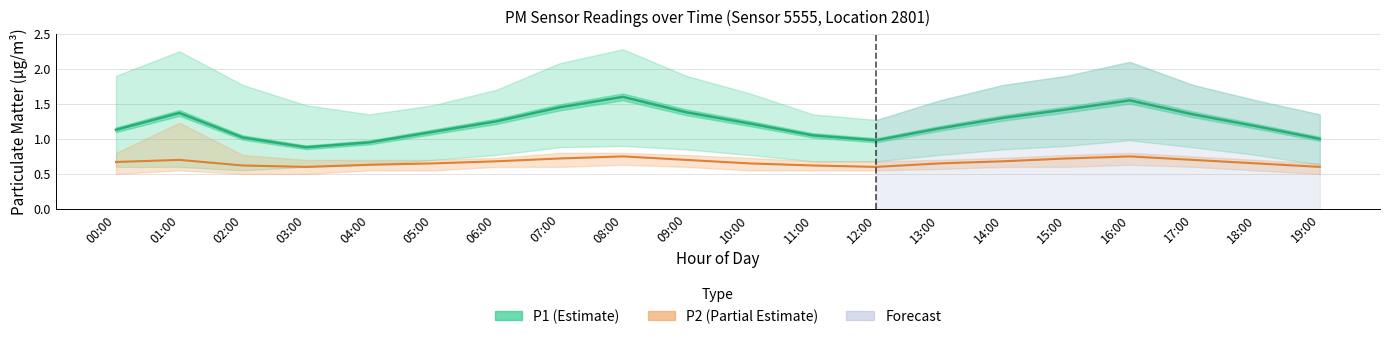

At how many categories does at least one series exceed 1?

16